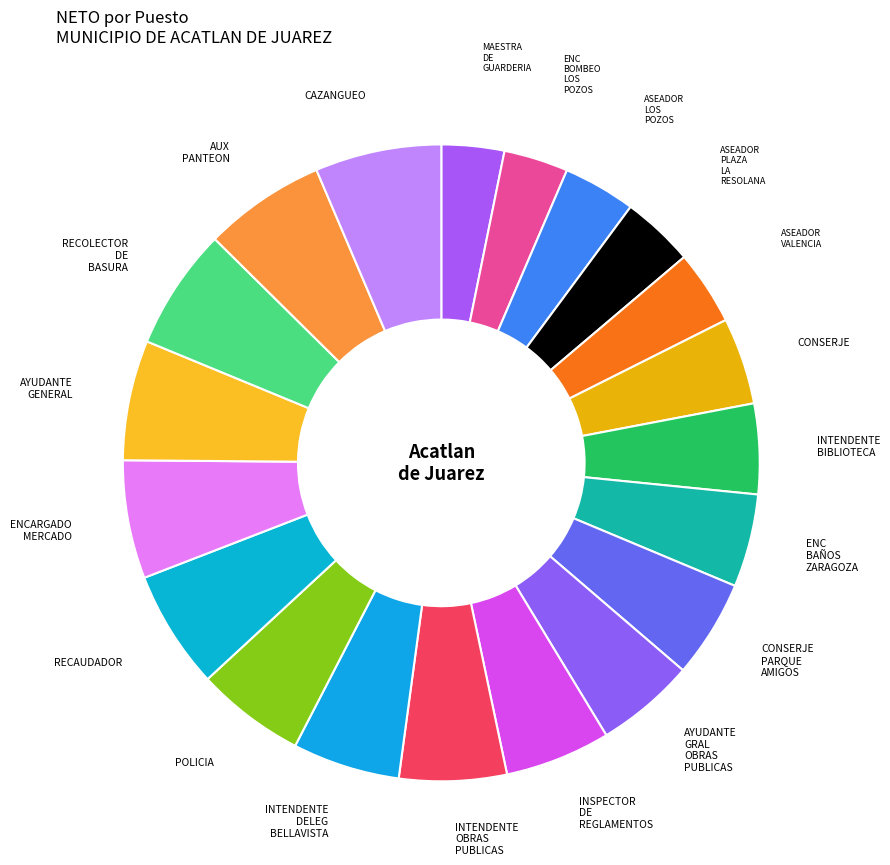

Does CONSERJE account for over 50% of the chart?

No